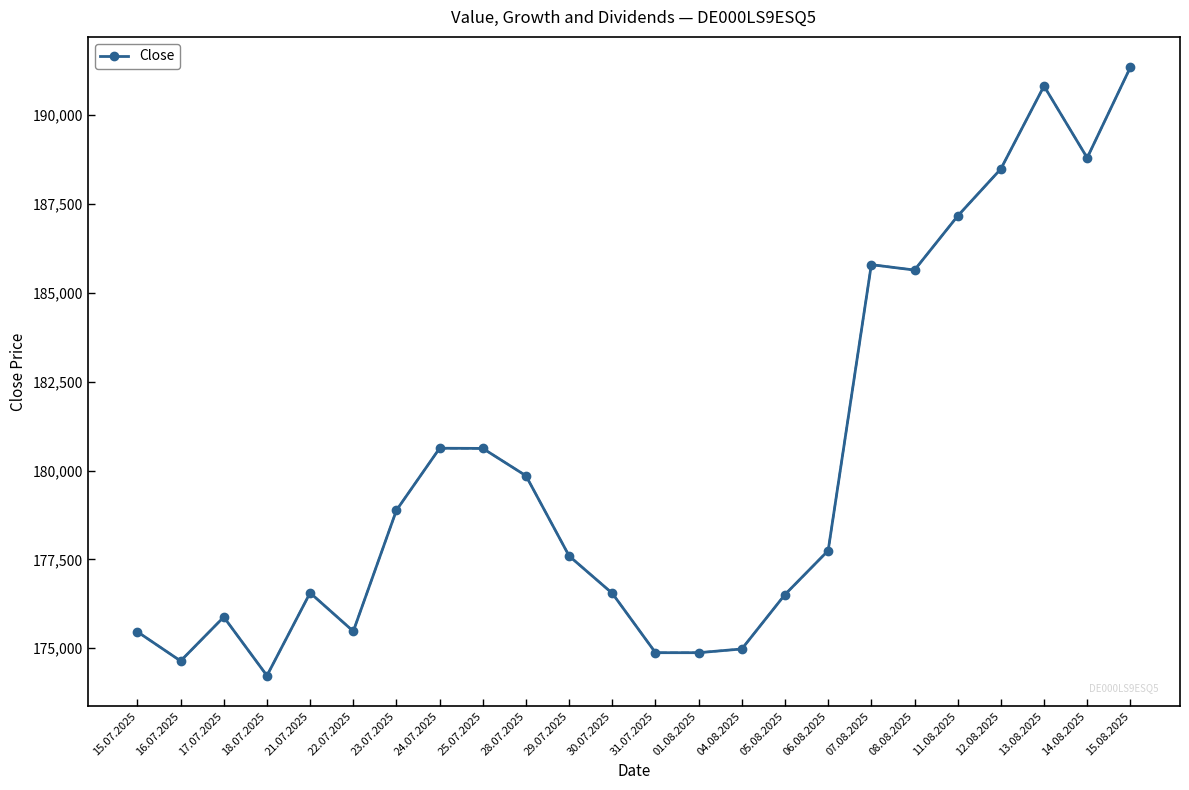

Which category has the lowest value across all series?

18.07.2025